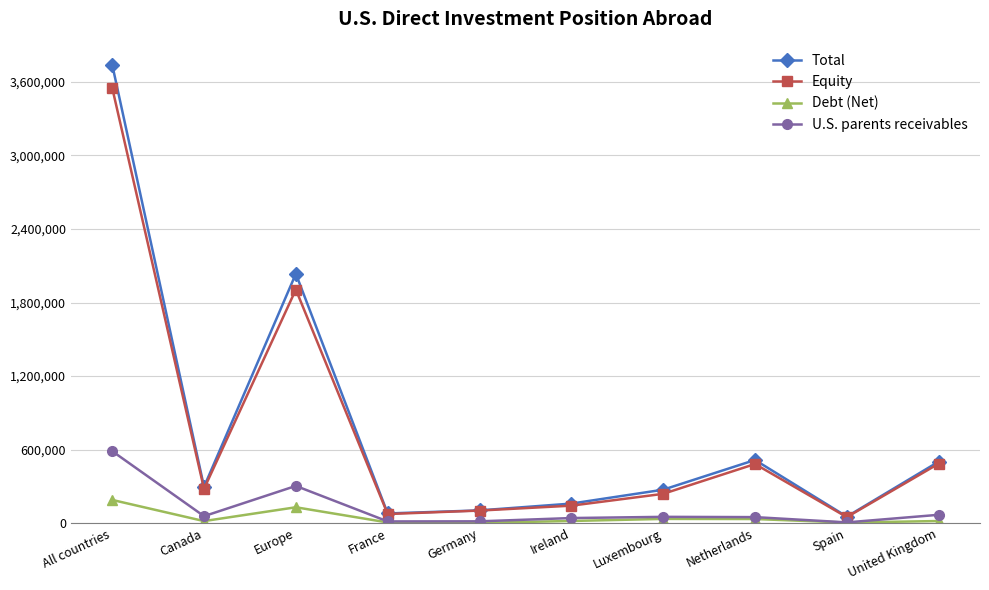

Count the number of categories in the chart.

10